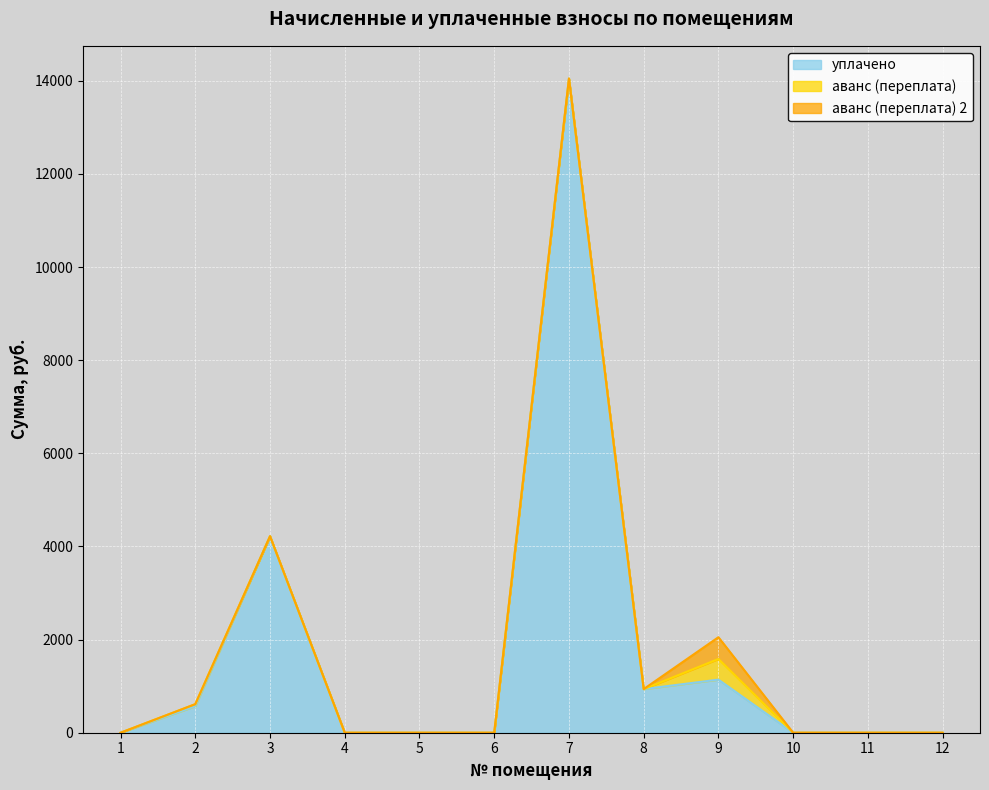

How many values in уплачено are above zero?

5